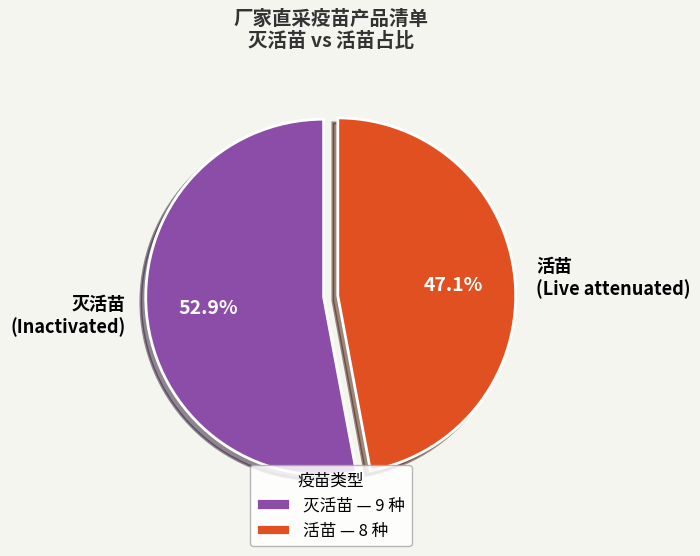

How much of the chart is everything except 灭活苗?

47.1%